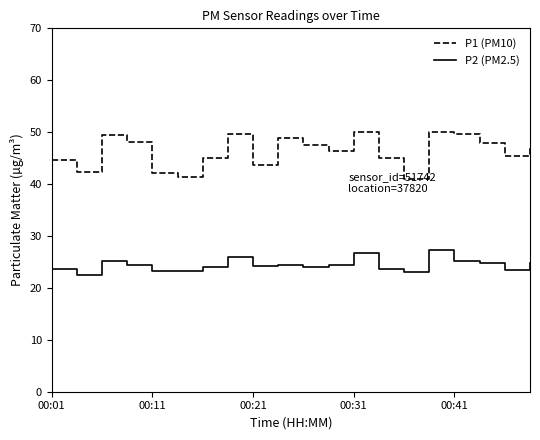

True or false: P1 (PM10) and P2 (PM2.5) cross at least once.

False